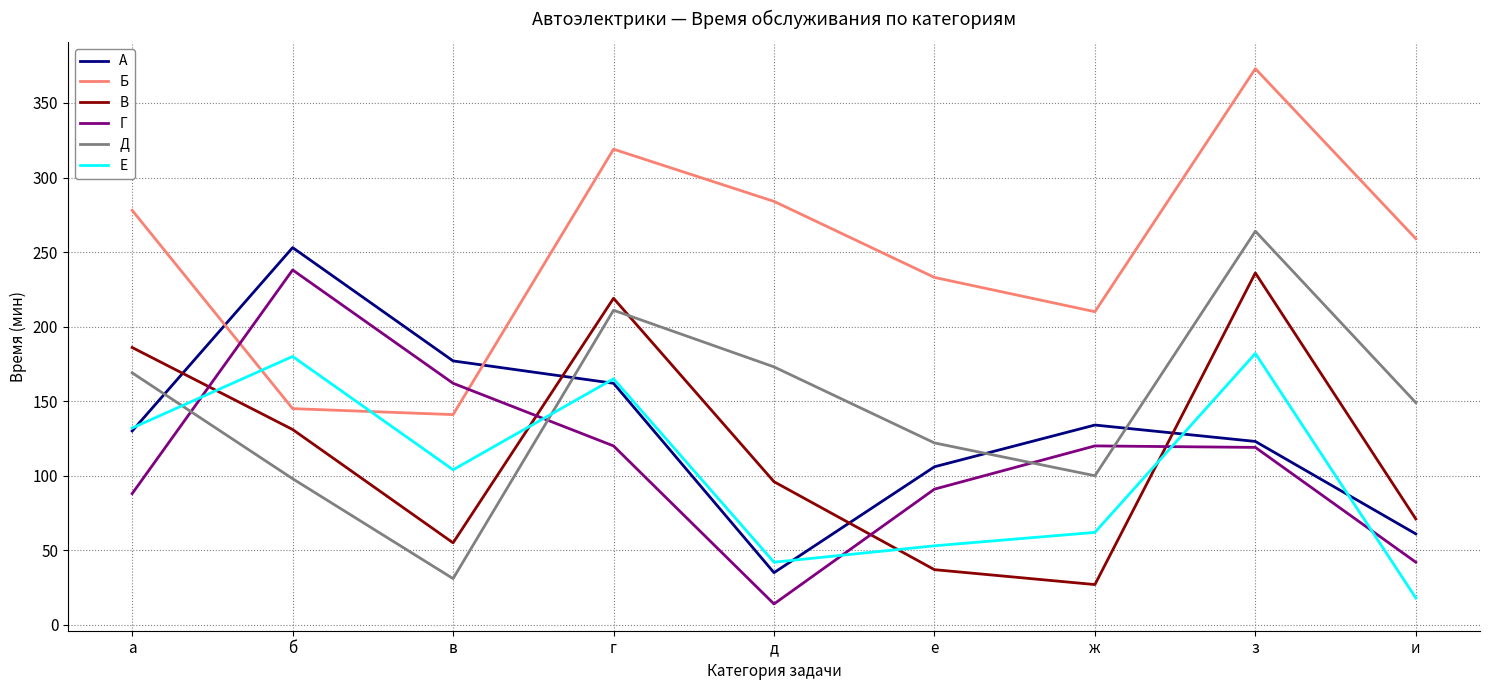

The value of Е at г is 74. True or false?

False